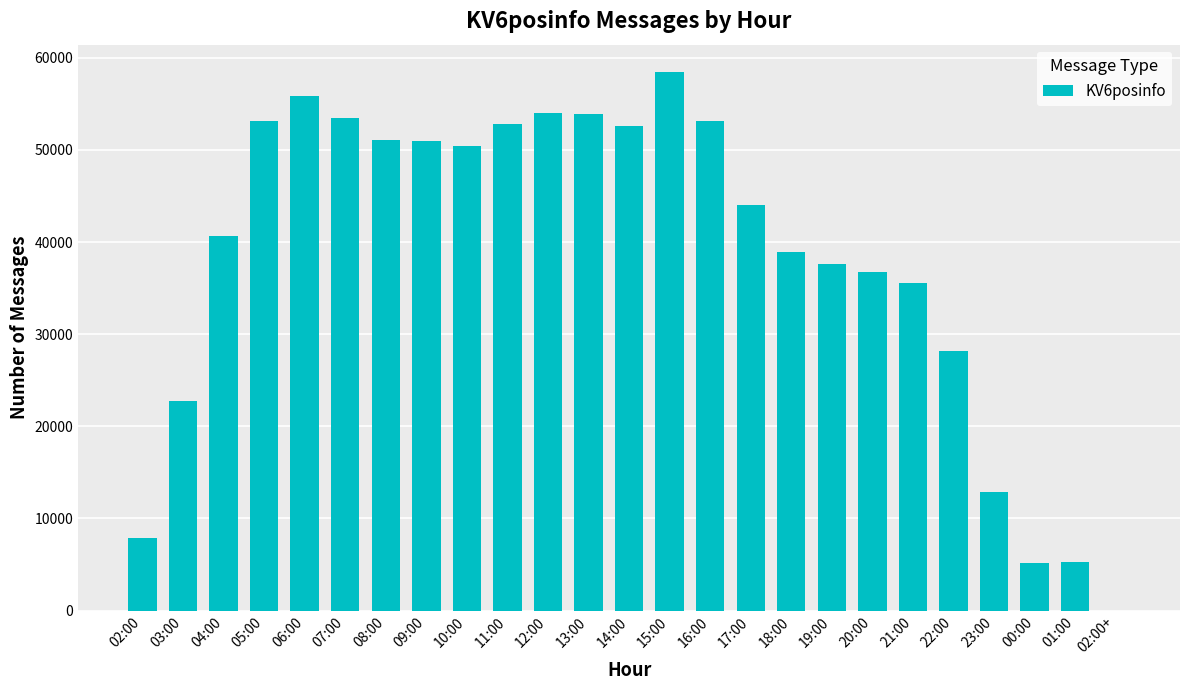

What is the change in value from 06:00 to 01:00?

-50500